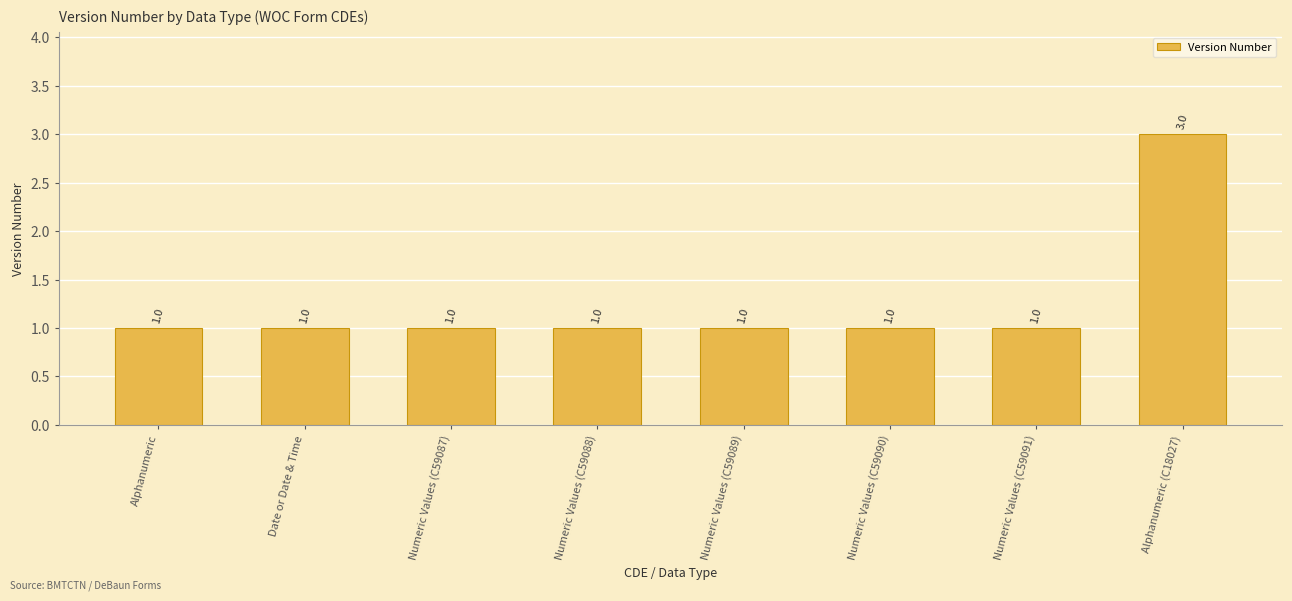

What is the maximum value shown in the chart?

3